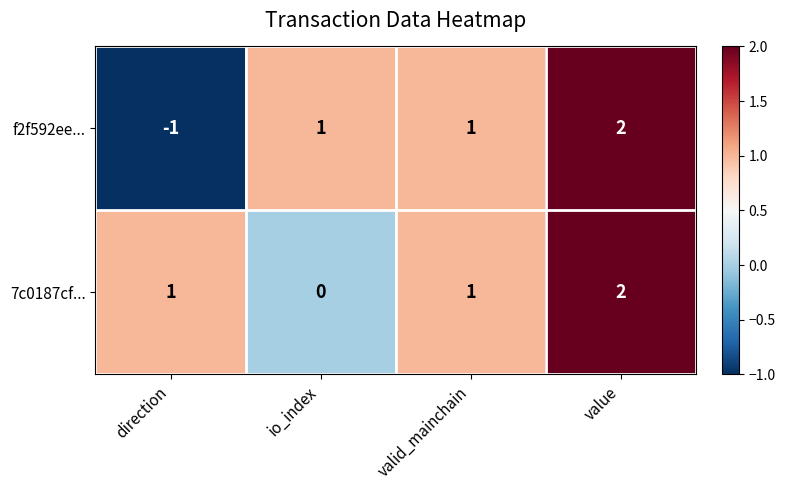

The value of f2f592ee... at io_index is 1. True or false?

True